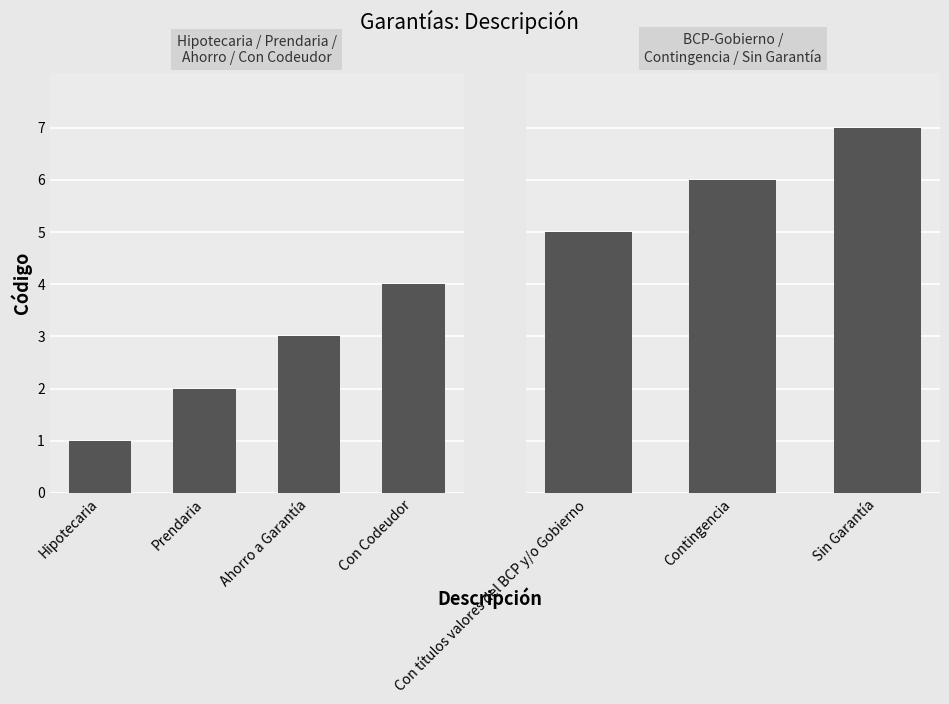

What position from the left is Contingencia?

2